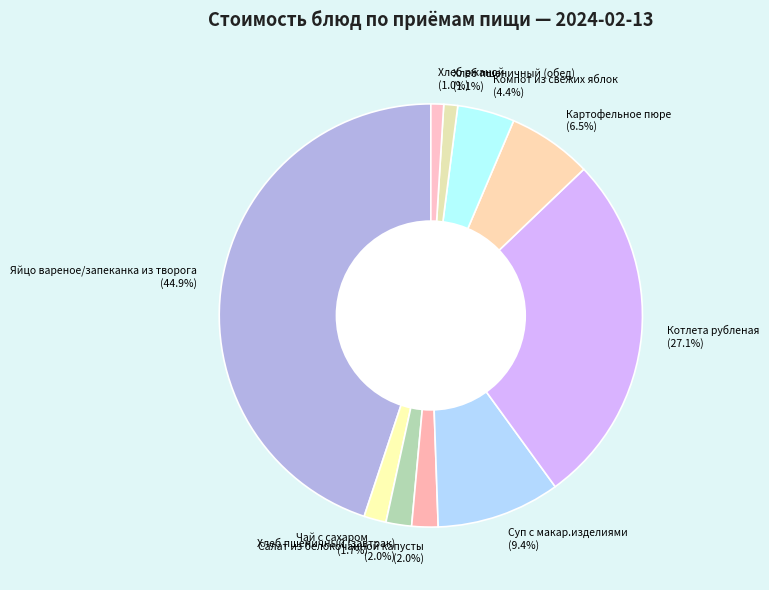

How many segments does this pie chart have?

10